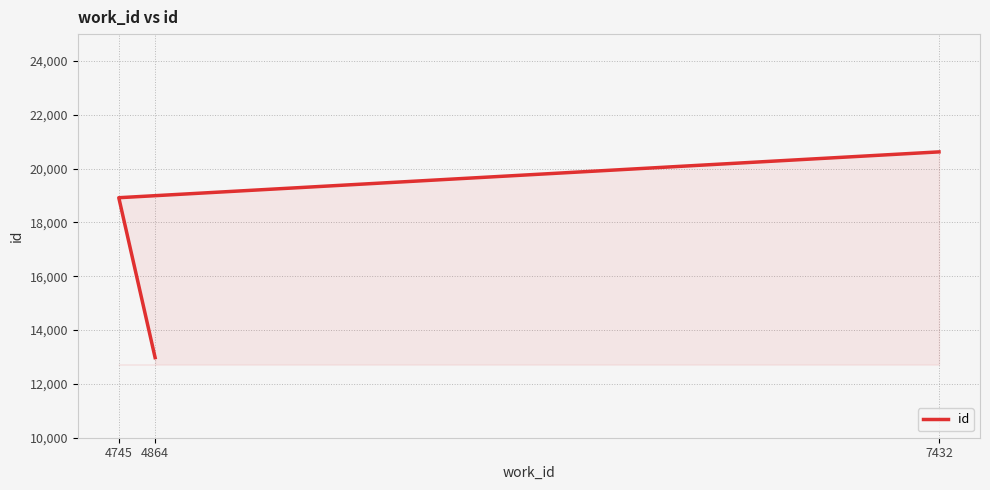

Reading right to left, transcribe all the data shown in this chart.

20623	18920	12977